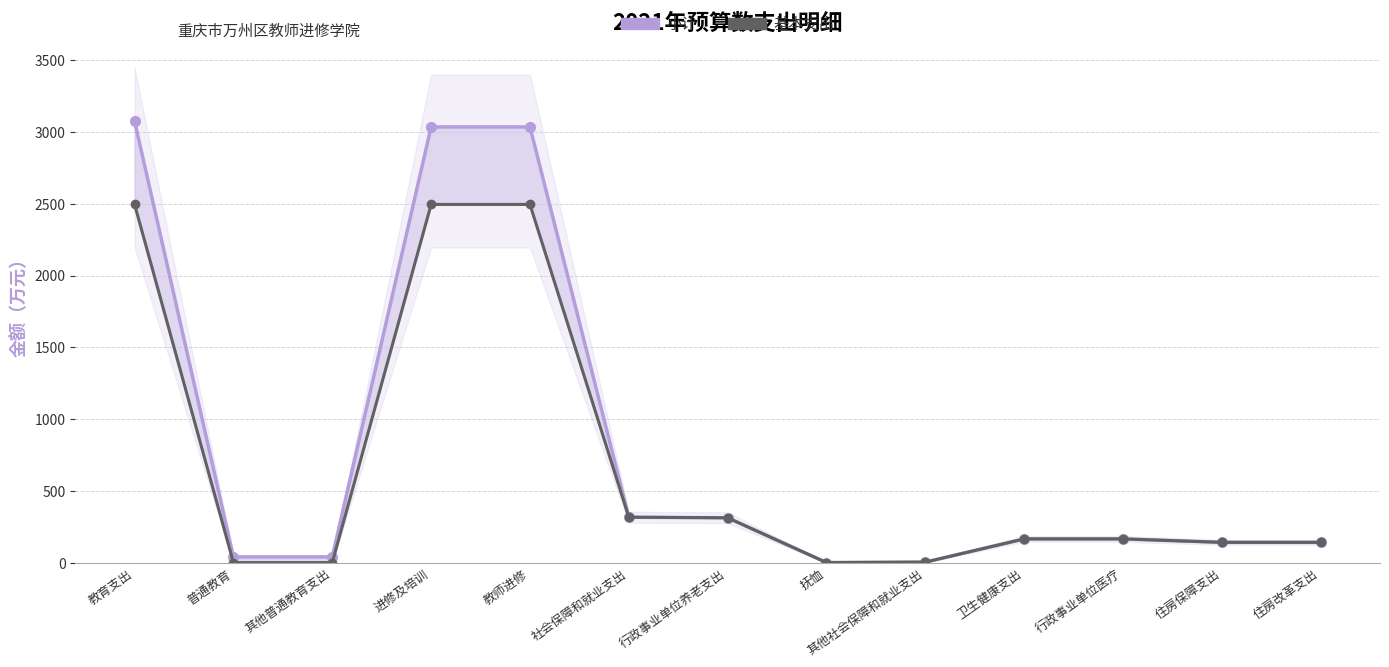

Which series changed the most between 其他社会保障和就业支出 and 行政事业单位医疗?

小计